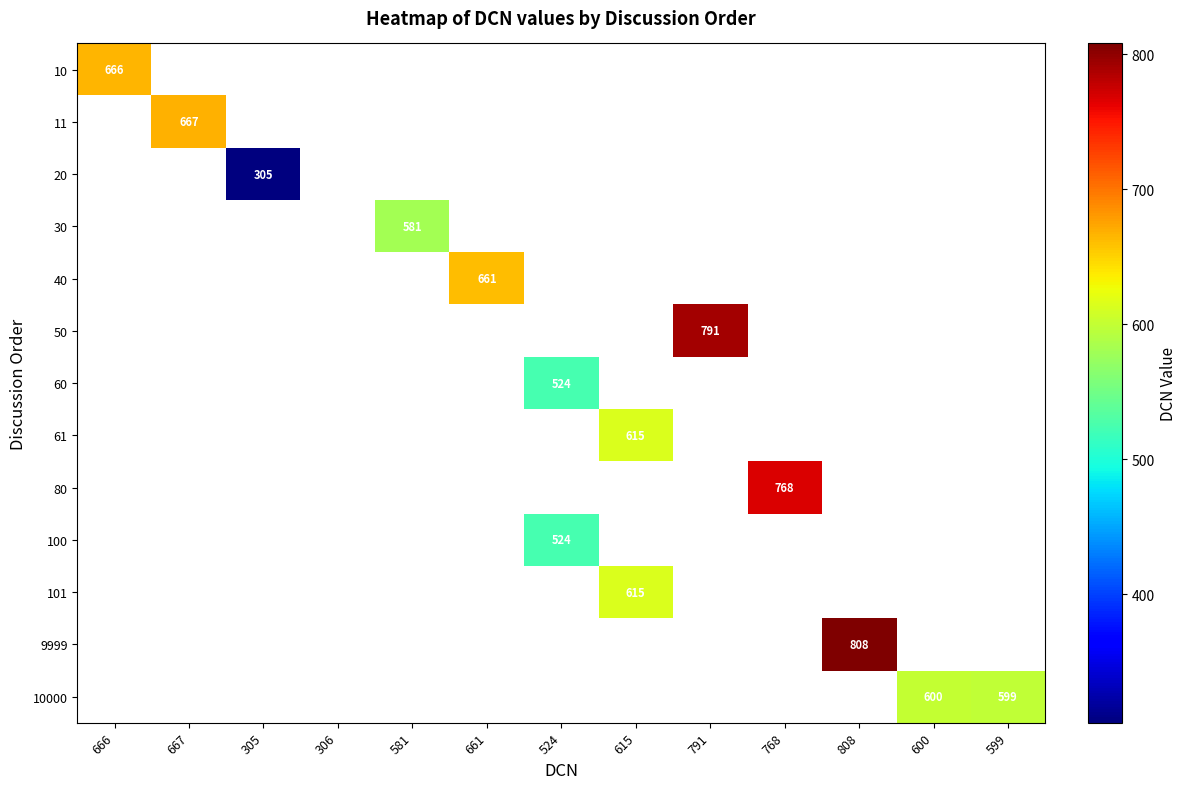

How many series are shown in this chart?

13